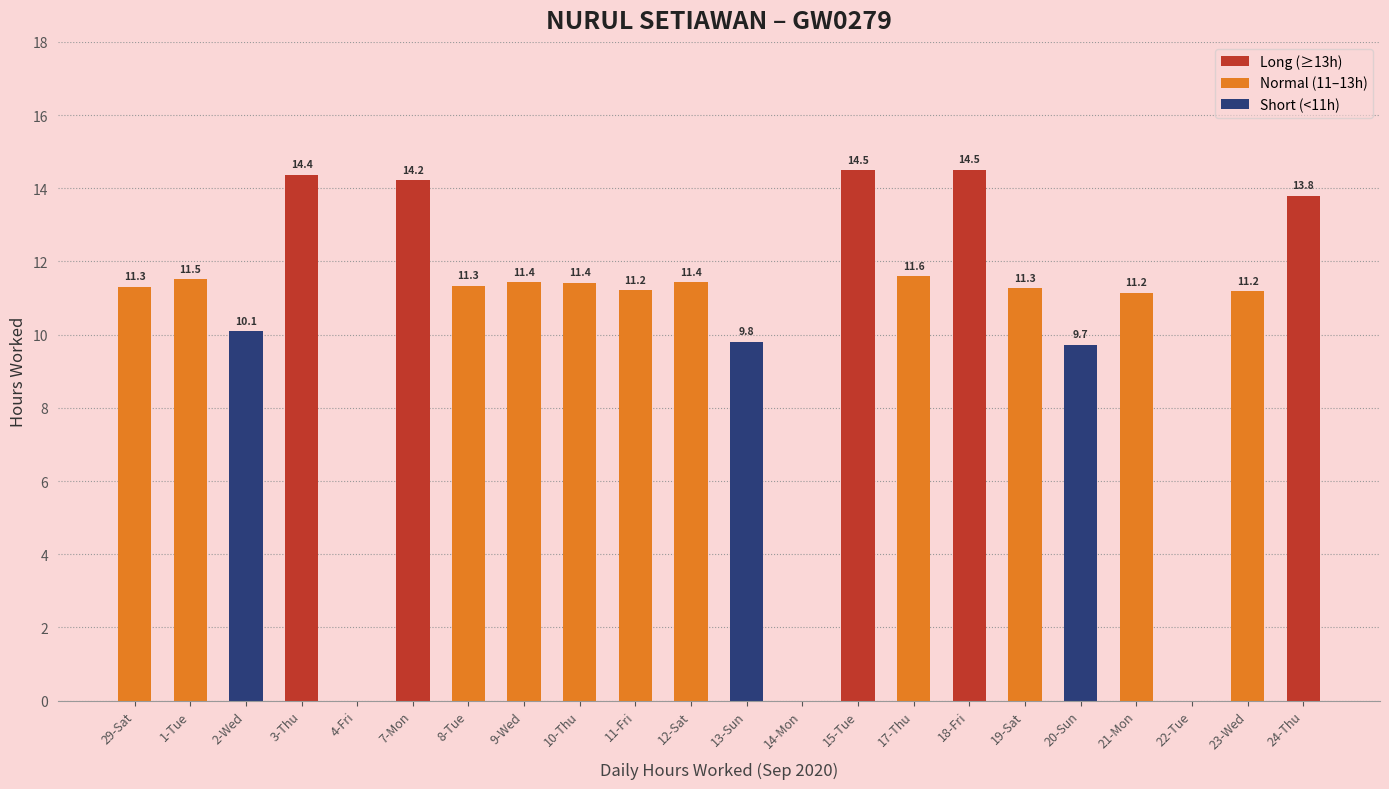

List the labels in order of value, largest first.

18-Fri, 15-Tue, 3-Thu, 7-Mon, 24-Thu, 17-Thu, 1-Tue, 9-Wed, 12-Sat, 10-Thu, 8-Tue, 29-Sat, 19-Sat, 11-Fri, 23-Wed, 21-Mon, 2-Wed, 13-Sun, 20-Sun, 4-Fri, 14-Mon, 22-Tue